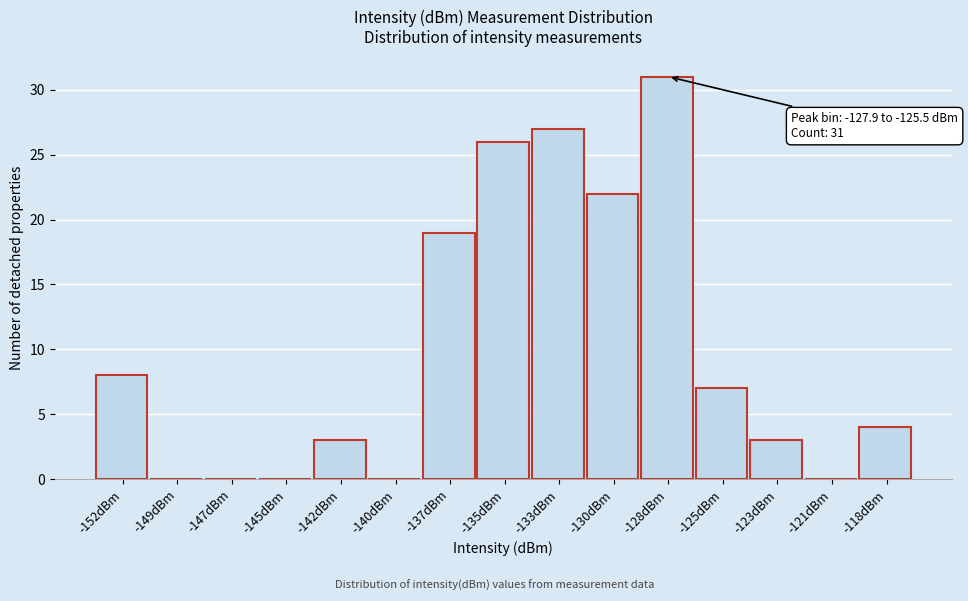

Reading left to right, transcribe all the data shown in this chart.

-152dBm=8	-149dBm=0	-147dBm=0	-145dBm=0	-142dBm=3	-140dBm=0	-137dBm=19	-135dBm=26	-133dBm=27	-130dBm=22	-128dBm=31	-125dBm=7	-123dBm=3	-121dBm=0	-118dBm=4